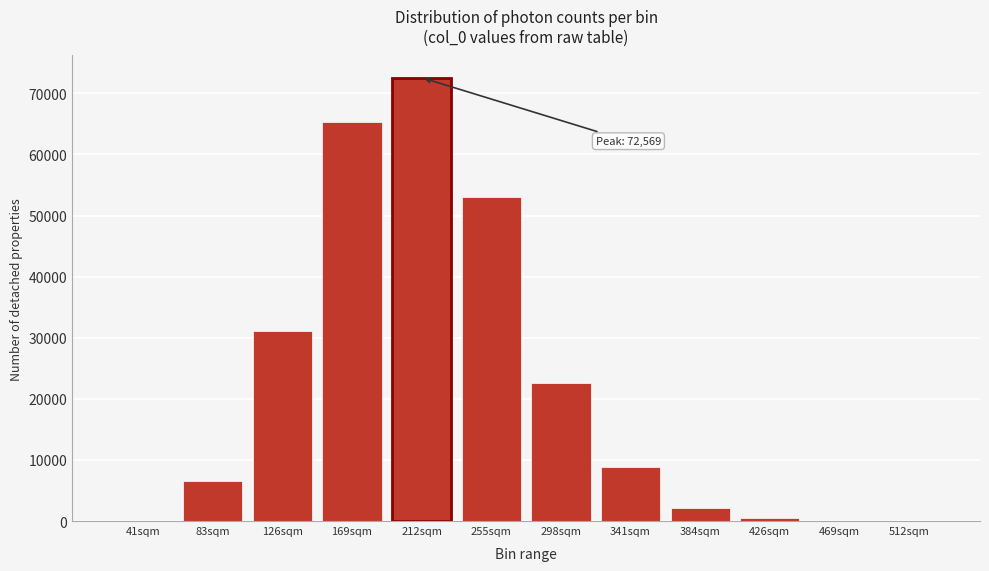

What is the ratio of the value at 212sqm to the value at 169sqm?

1.1